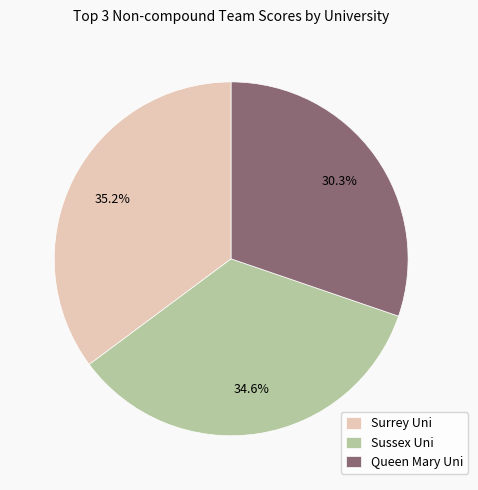

Count the number of slices in the pie.

3